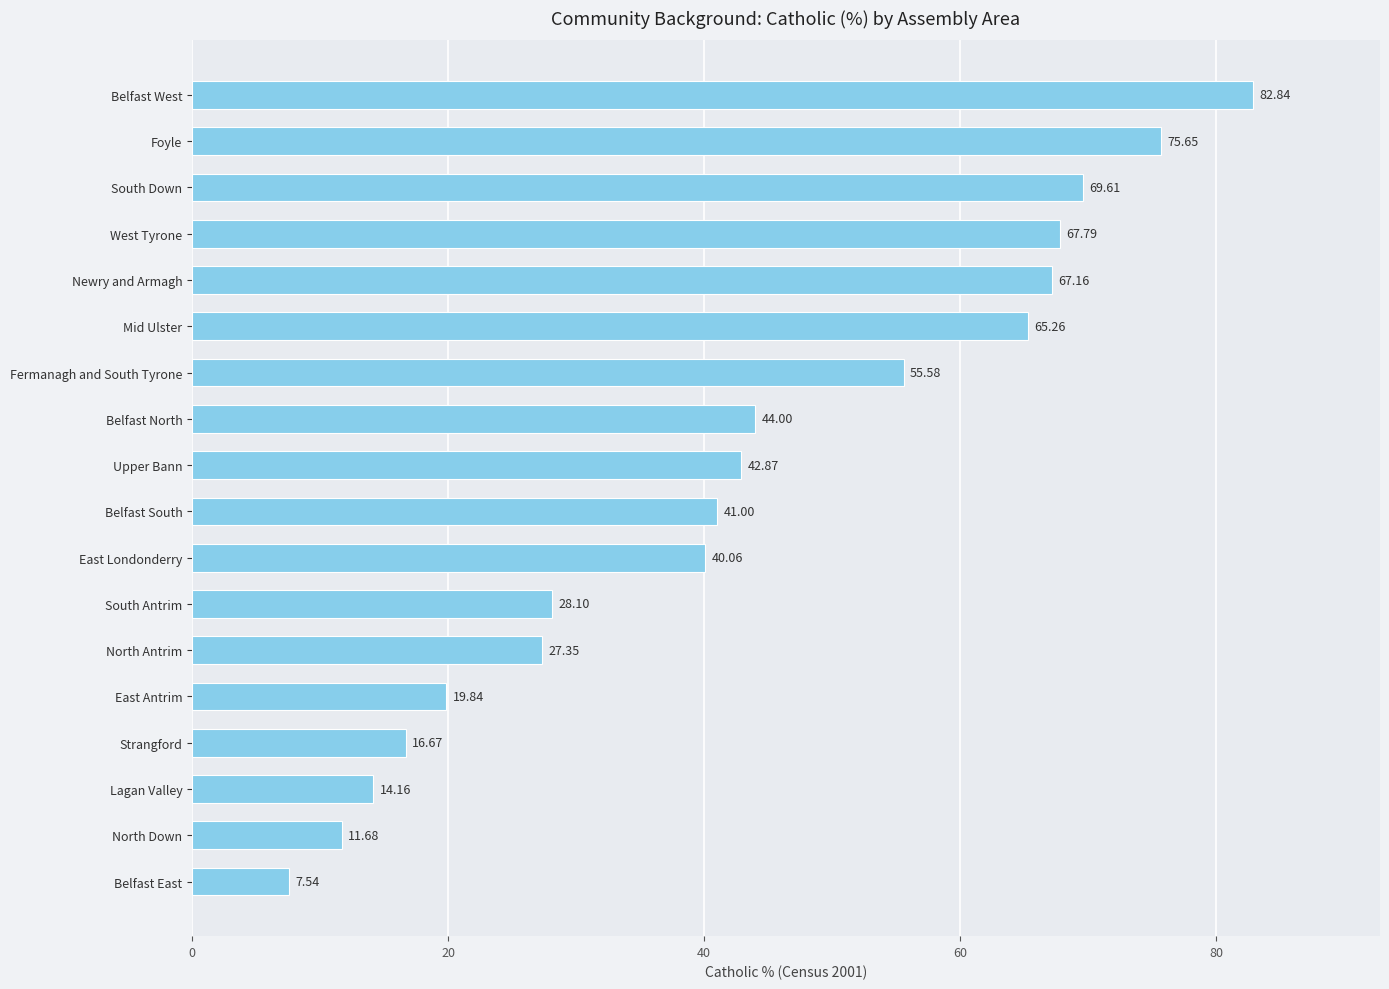

Where is the data nearest to the value 45?

Belfast North